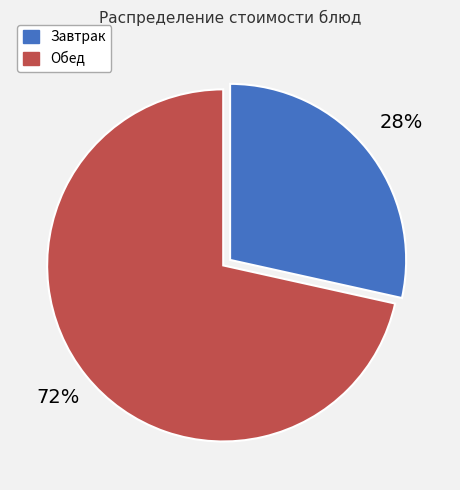

Is there a majority slice in this chart?

Yes